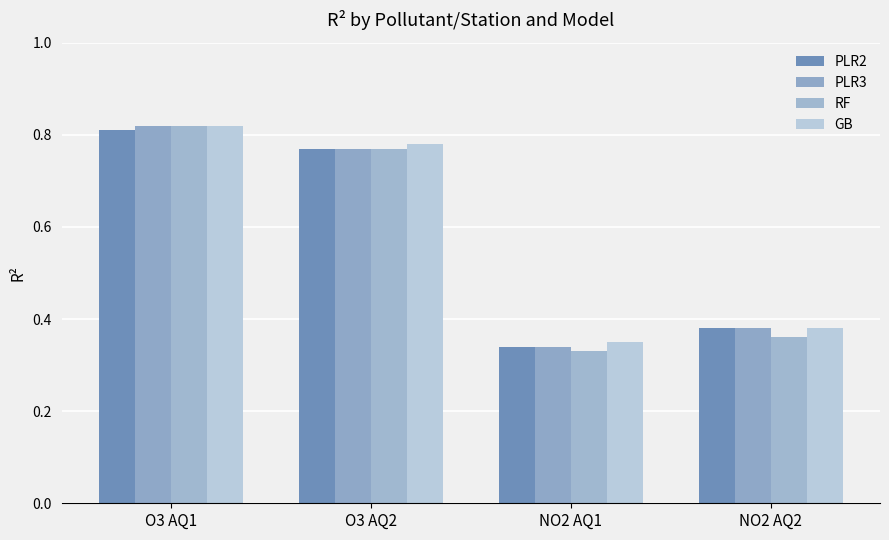

What is the label of the 3rd bar from the left?

NO2 AQ1